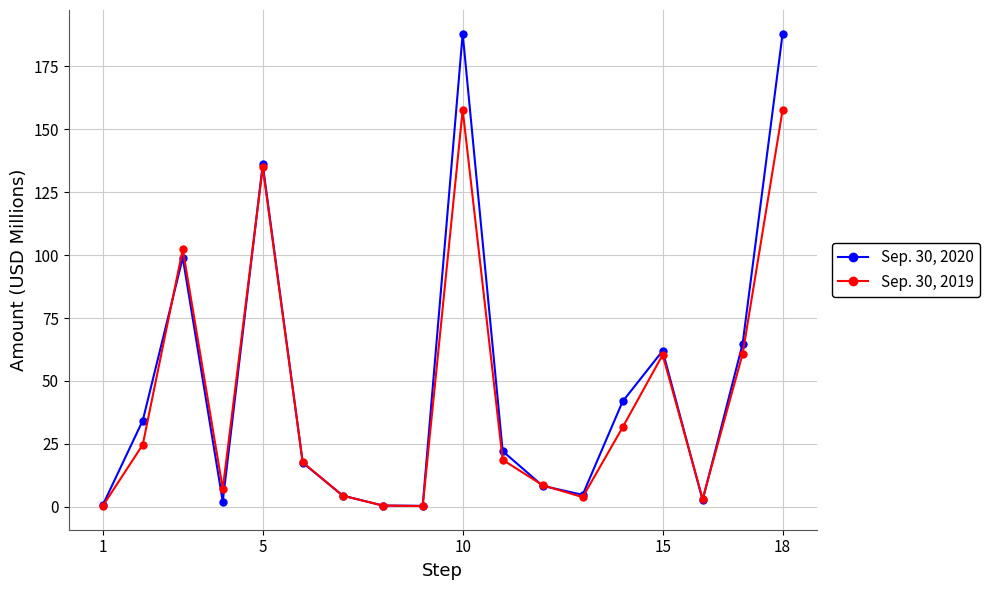

What is the greatest value displayed?

188.0